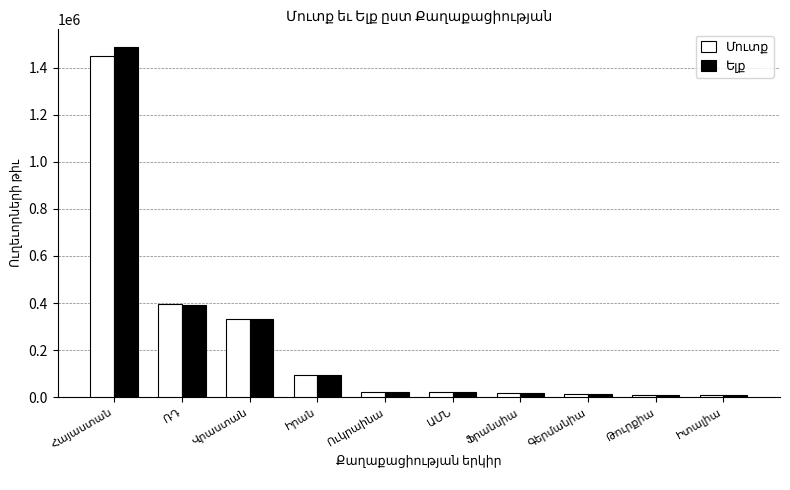

How many bars are there in each group?

2